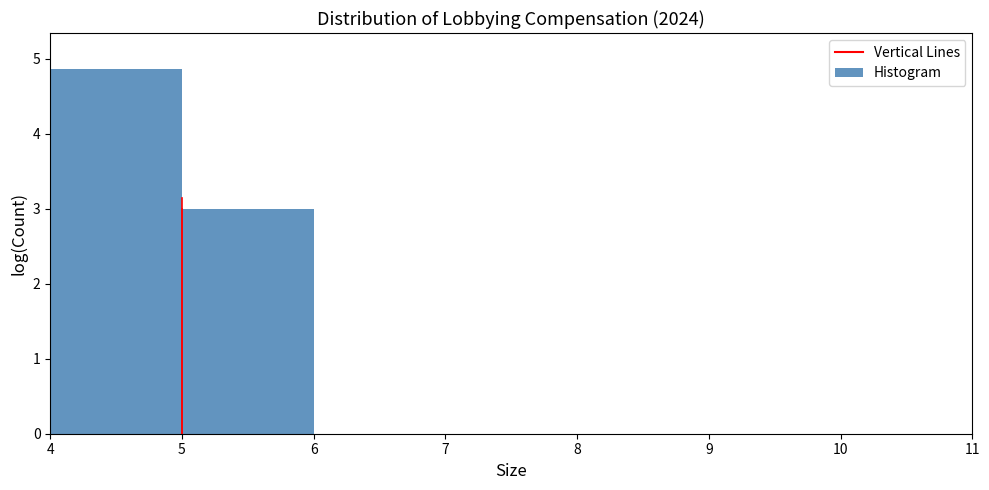

Which range on the x-axis has the tallest bar?

4 to 5